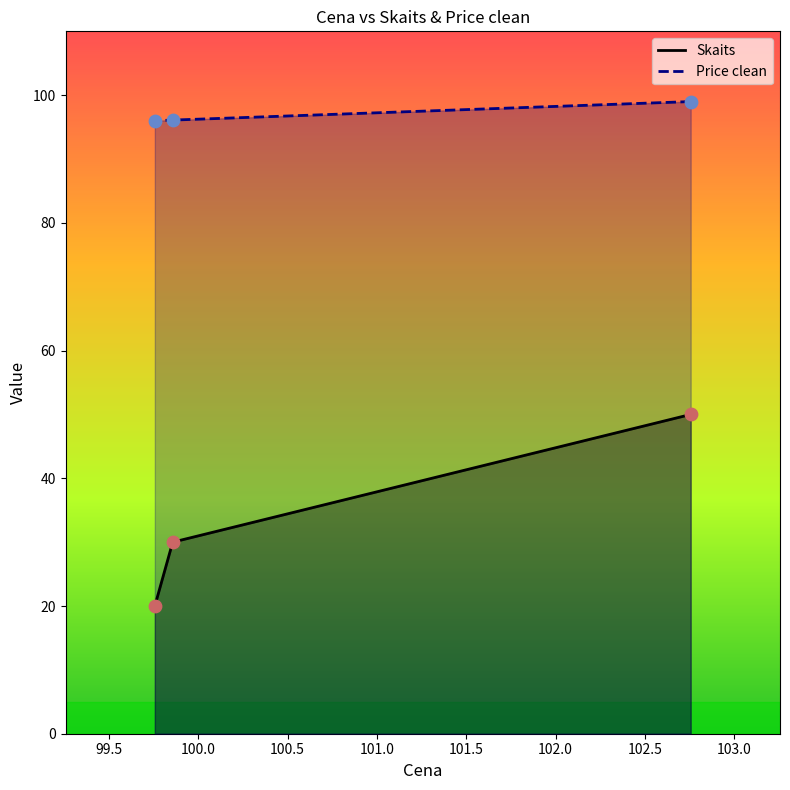

Which series has the largest Y range (max minus min)?

Skaits